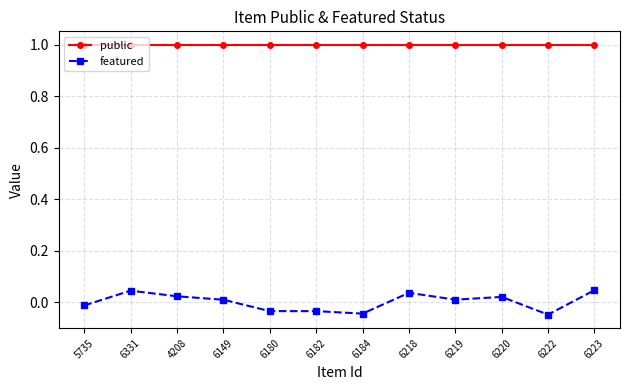

True or false: public has a value of 0.6 at 6218.

False